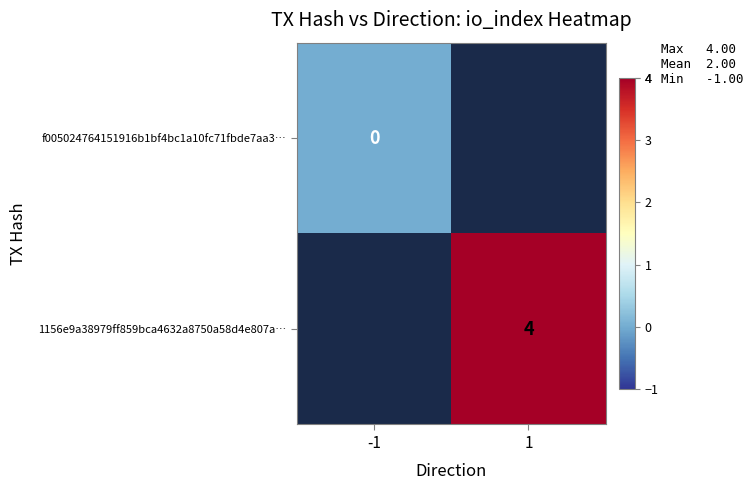

What is the greatest value displayed?

4.0